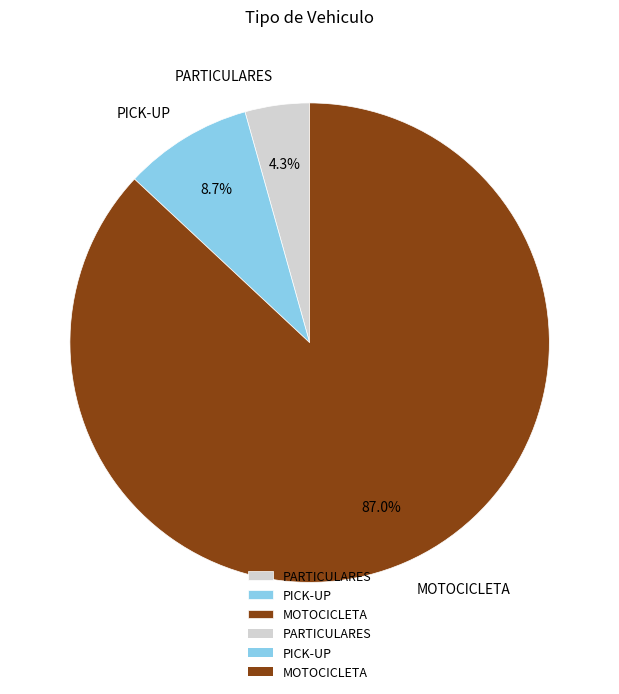

Which slice is the smallest?

PARTICULARES